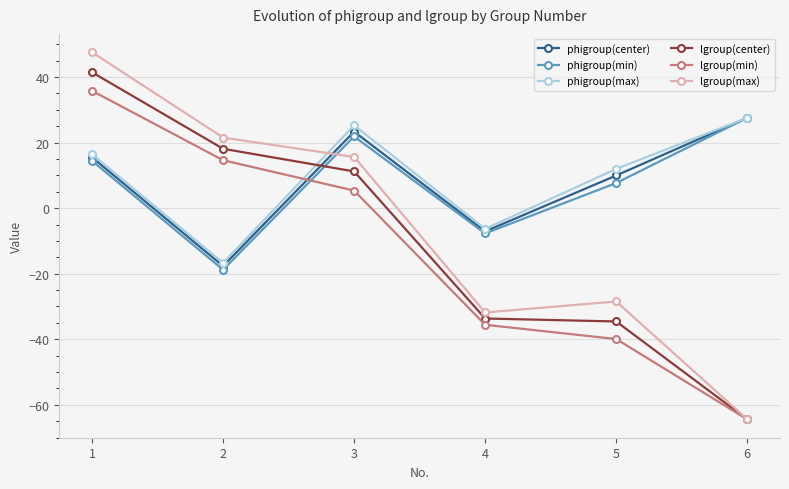

How many lines are shown in the chart?

6